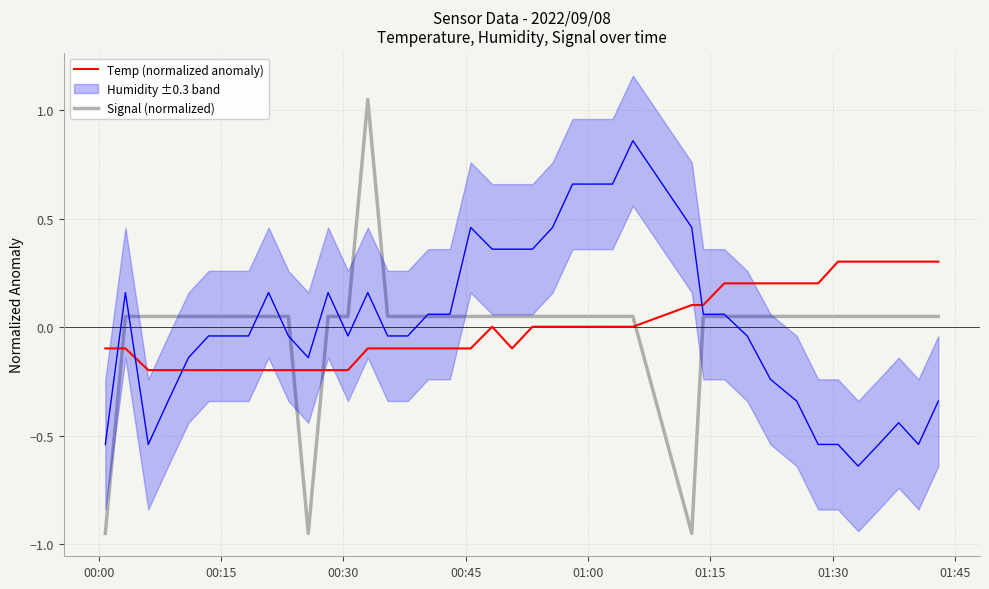

How many intersections are there between Temp (normalized anomaly) and Signal (normalized)?

4